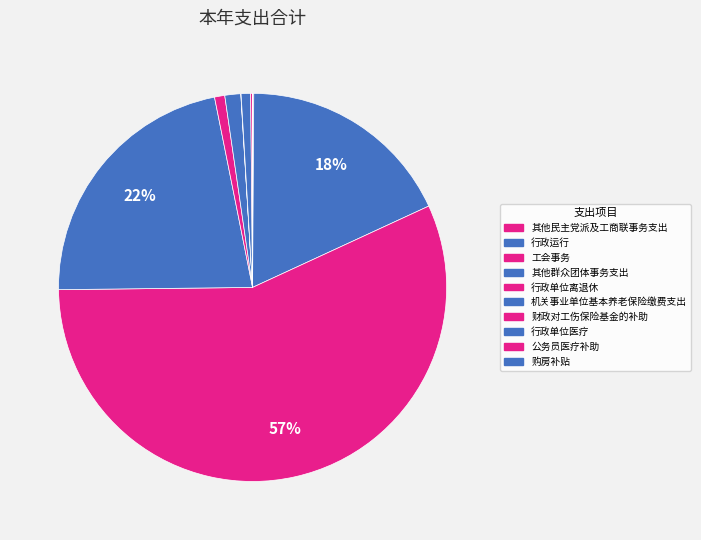

What is the largest slice in the pie chart?

工会事务